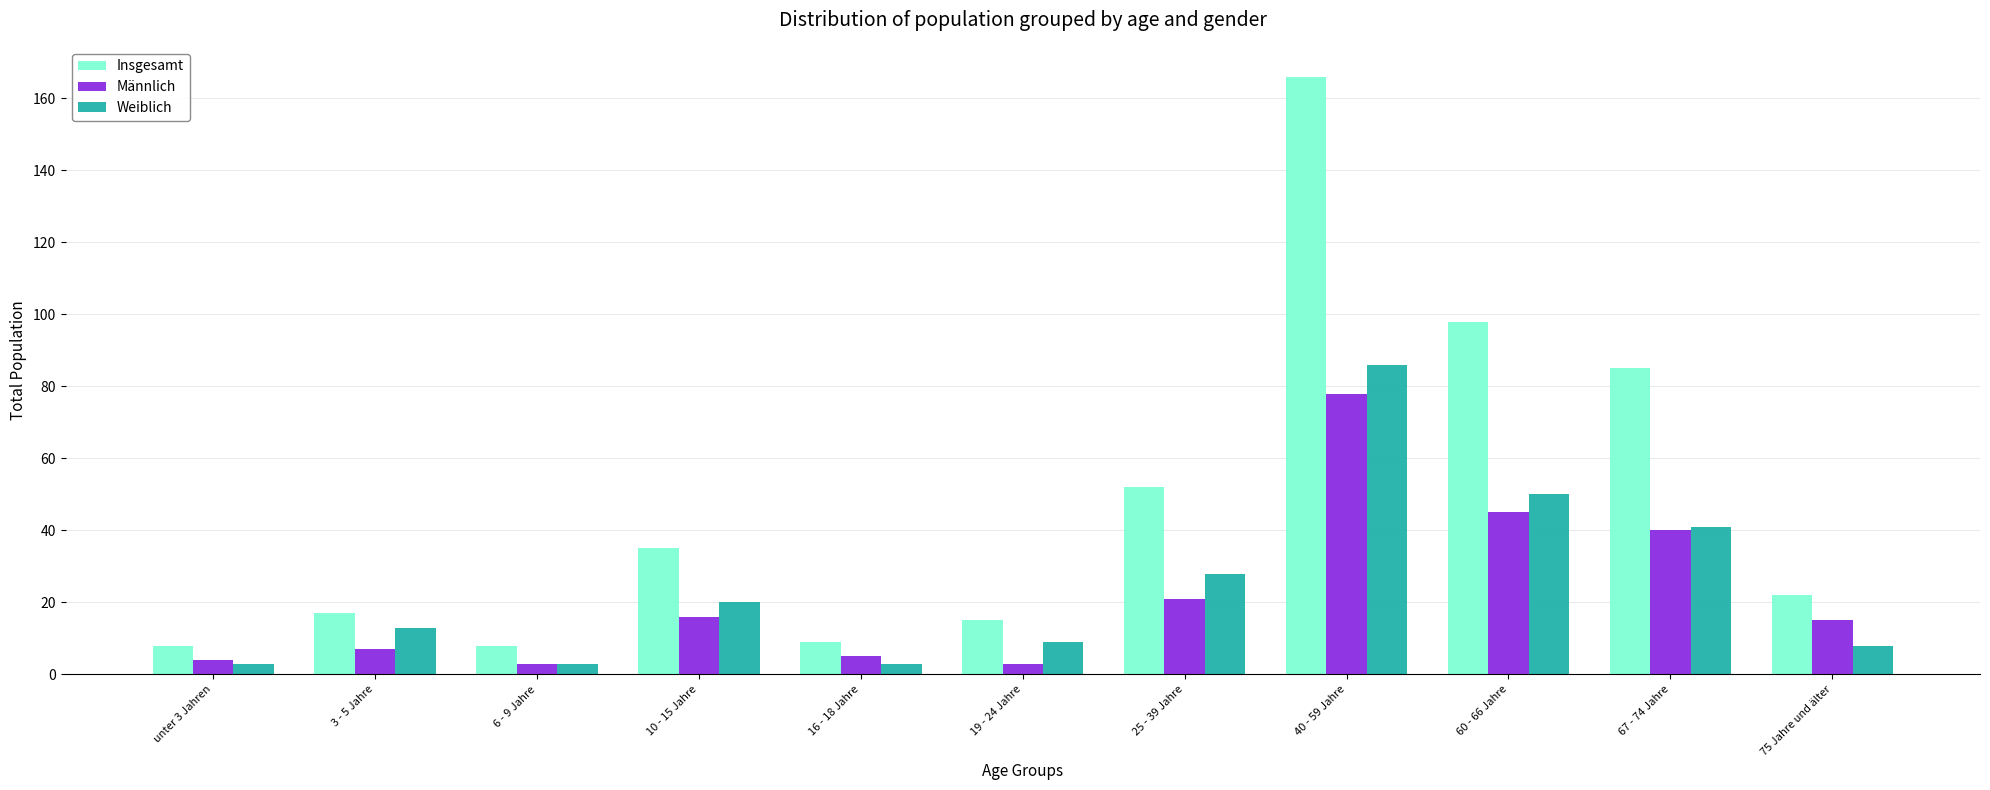

True or false: Weiblich has a value of 20 at 10 - 15 Jahre.

True